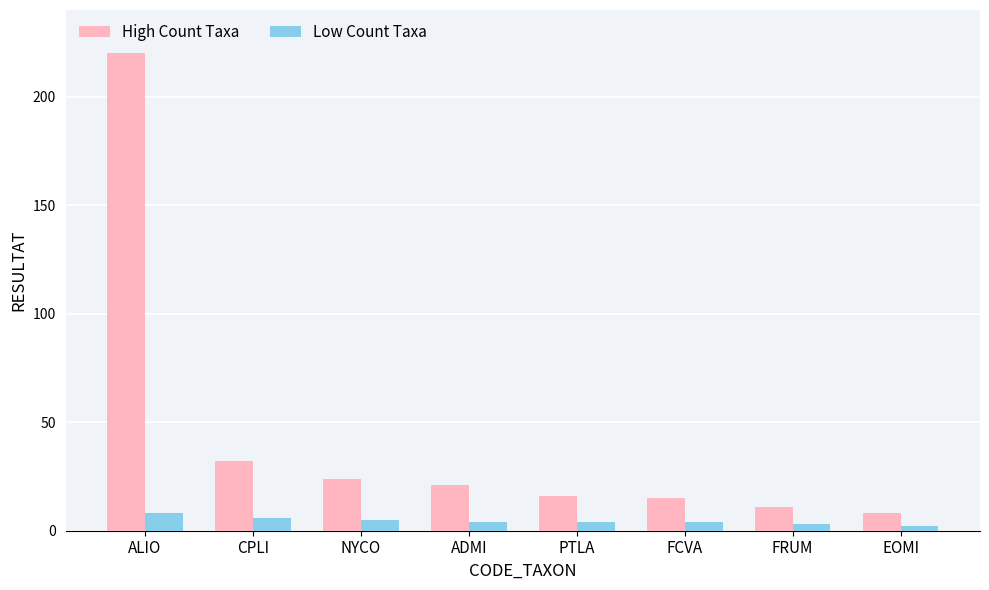

List the series in order of their peak value, lowest first.

Low Count Taxa, High Count Taxa